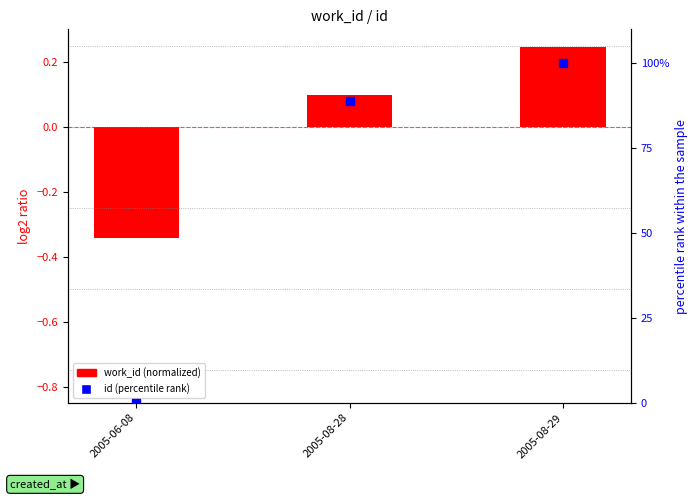

Is the value of work_id (normalized) at 2005-08-29 greater than the value of id (percentile rank) at 2005-08-29?

No